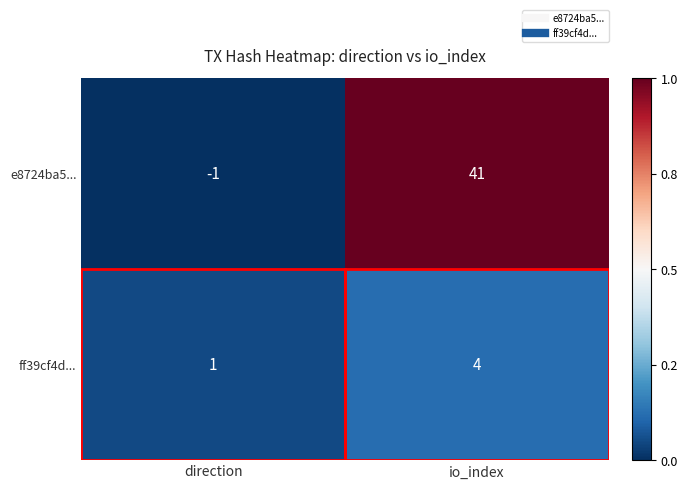

How many data points does each series have?

2